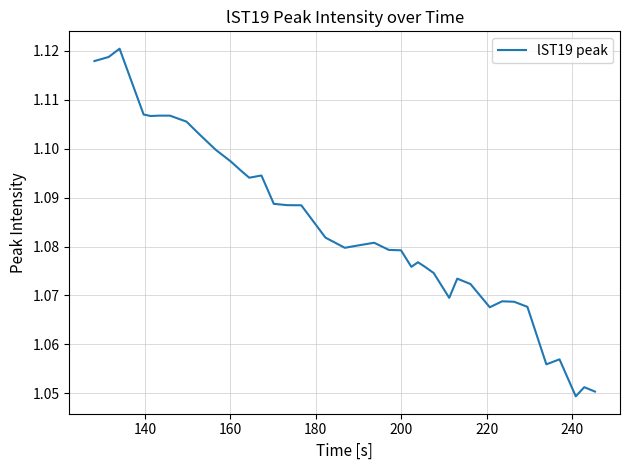

Count the values in the range 1 to 2.

39